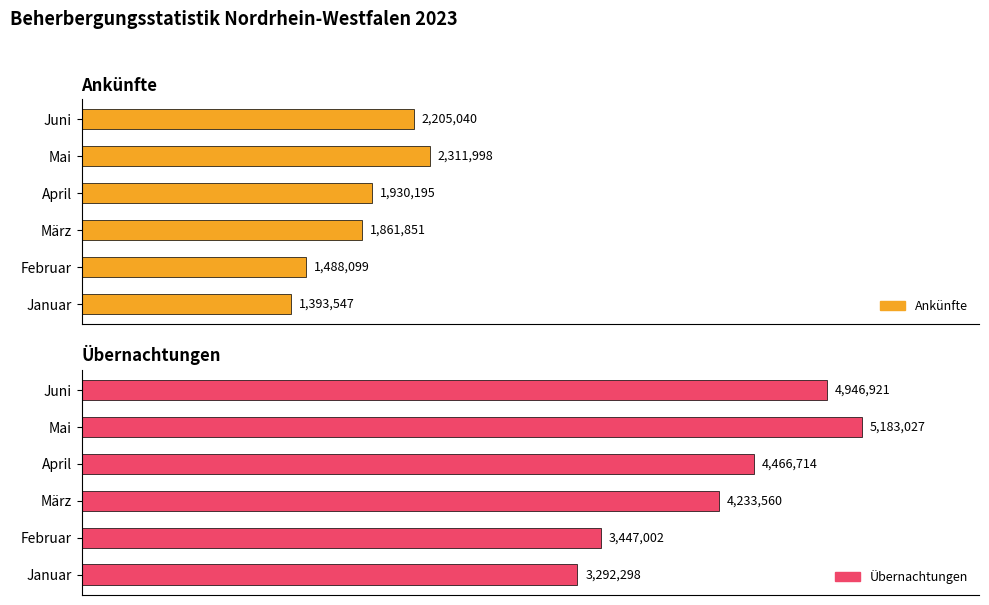

What is the maximum value for Ankünfte?

2311998